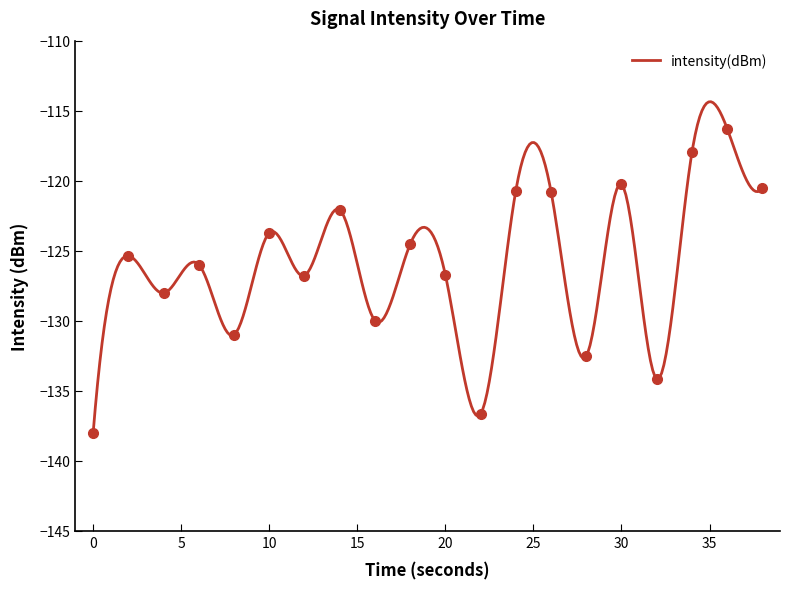

Where is the data nearest to the value -127?

12